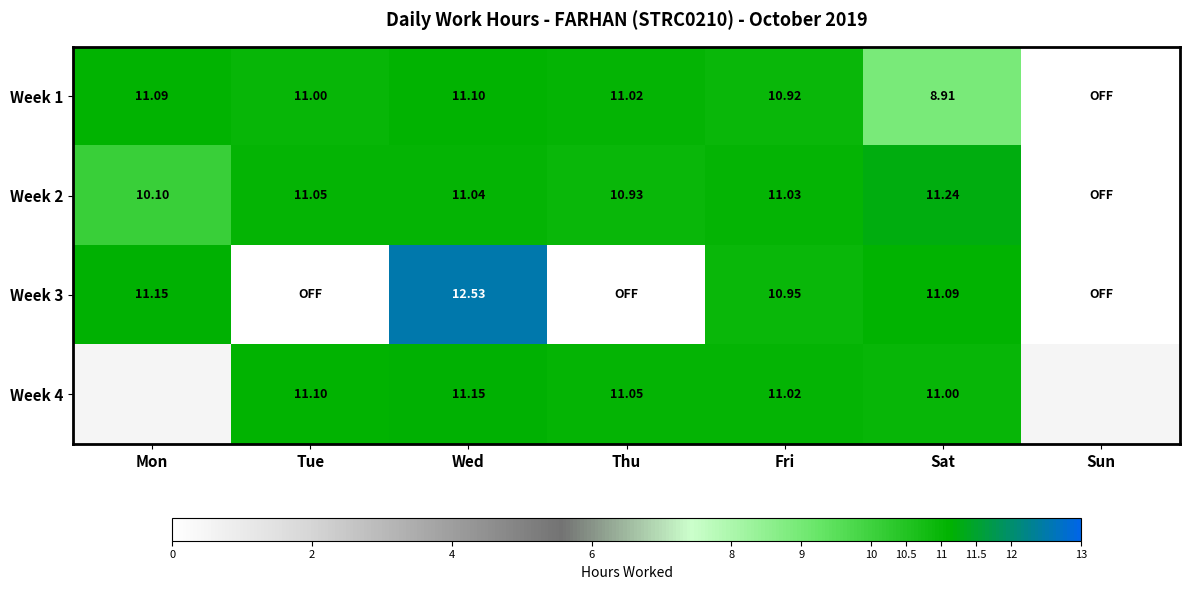

Is the value of Week 4 at Fri greater than the value of Week 3 at Mon?

No